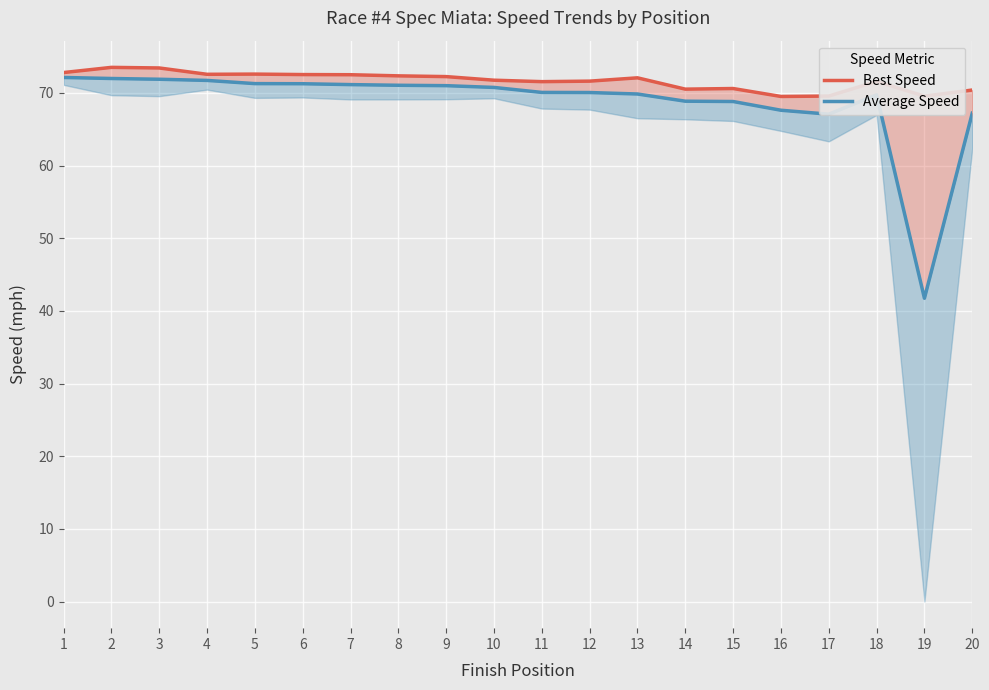

Which series has the largest range (max minus min)?

Average Speed